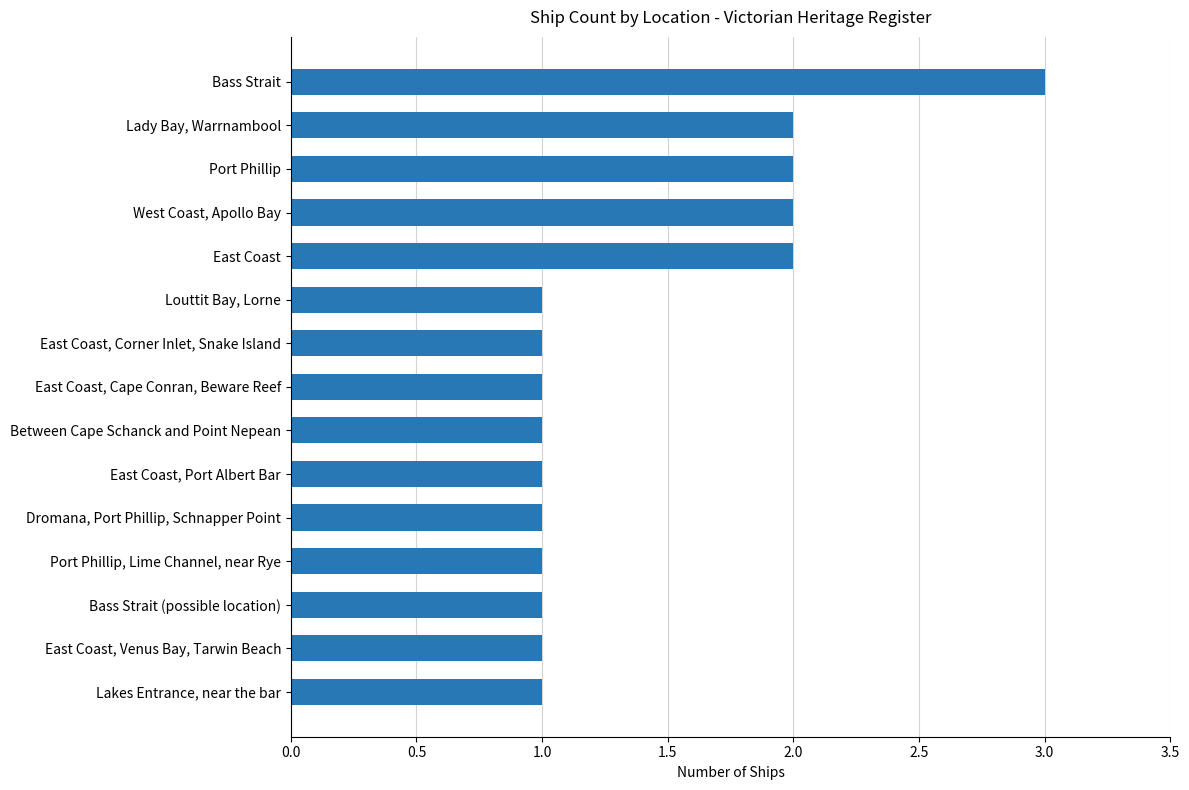

Reading bottom to top, extract all data points from this chart.

1	1	1	1	1	1	1	1	1	1	2	2	2	2	3